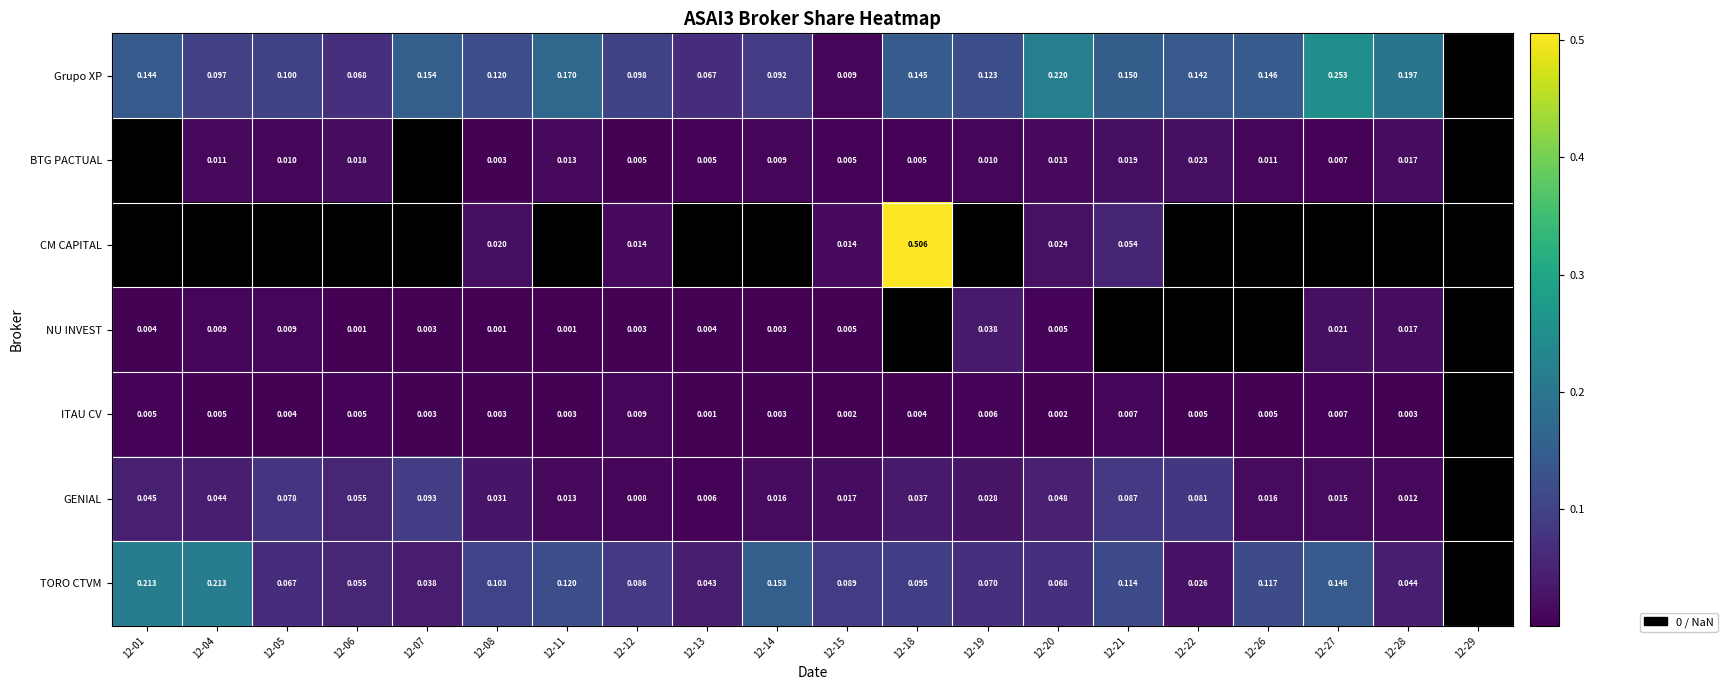

Is the value of ITAU CV at 12-18 greater than the value of CM CAPITAL at 12-21?

No